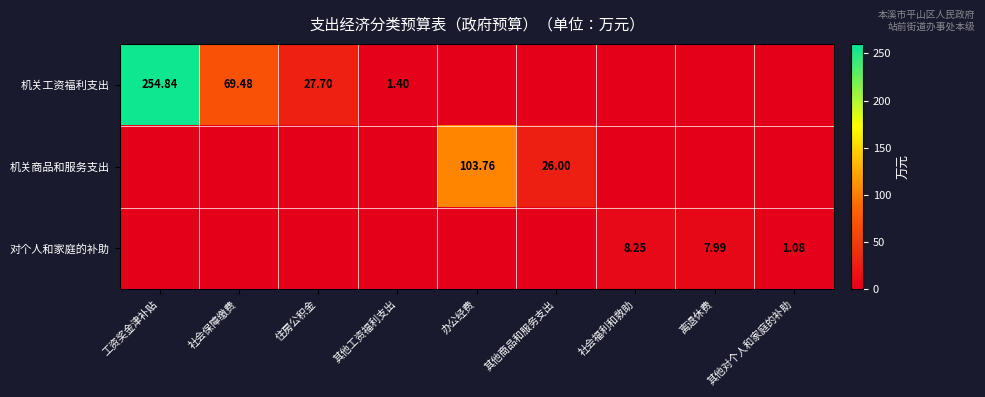

Count the number of categories in the chart.

9